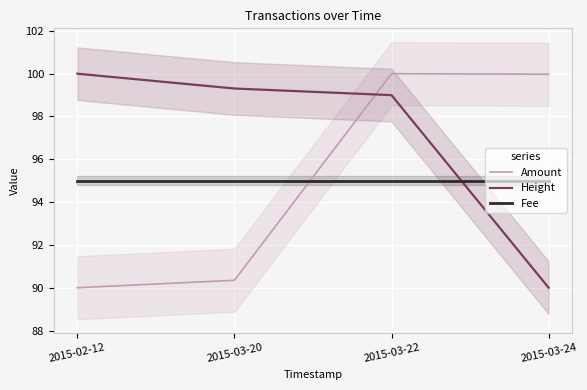

The Height series shows 163.1 at 2015-02-12. True or false?

False